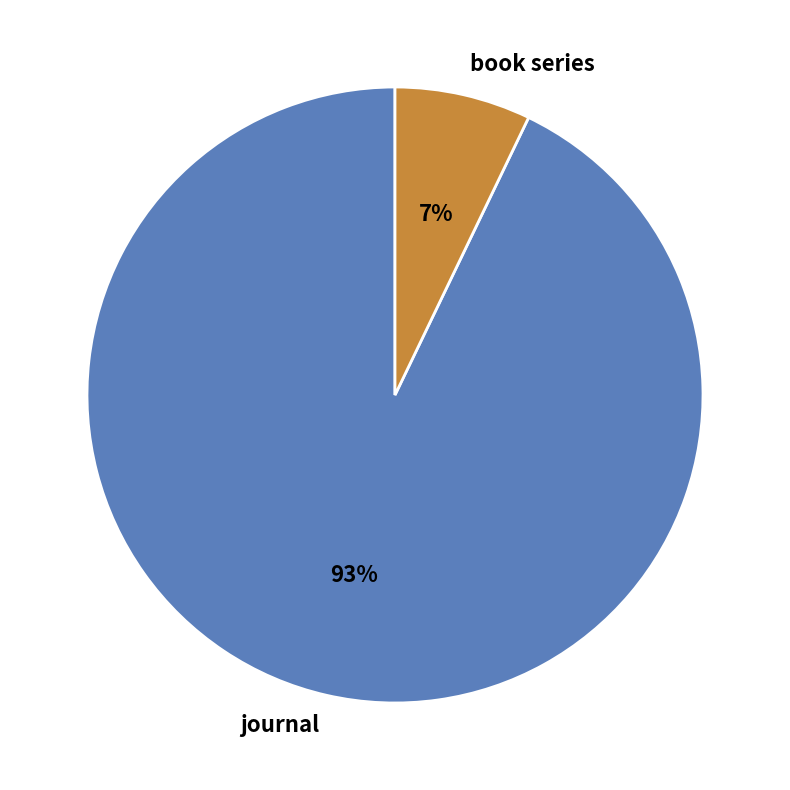

To the nearest percent, what is the difference between the largest and smallest slice percentages?

86%